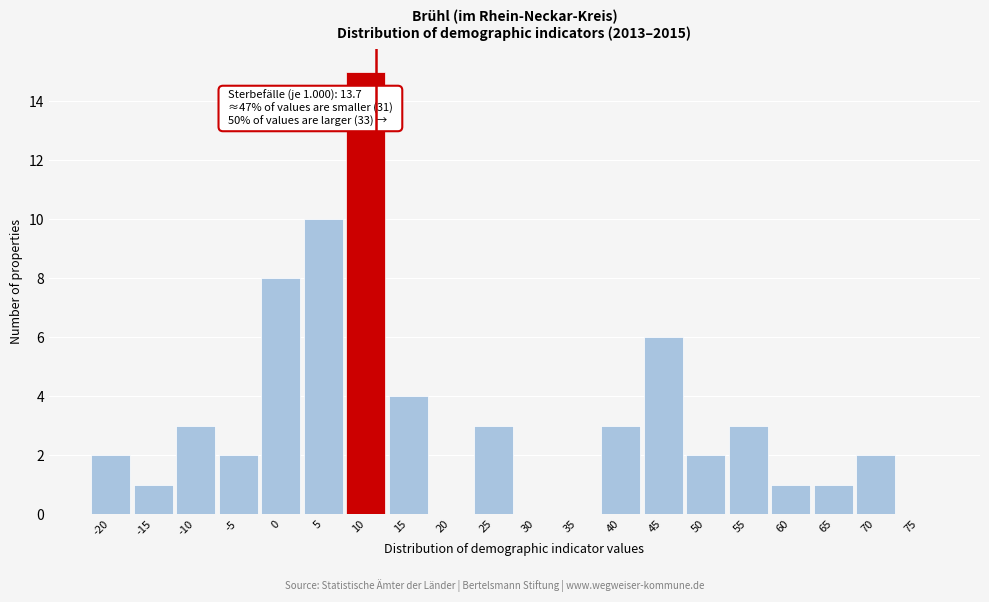

Reading left to right, what are all the values shown in this chart?

-20=2	-15=1	-10=3	-5=2	0=8	5=10	10=15	15=4	20=0	25=3	30=0	35=0	40=3	45=6	50=2	55=3	60=1	65=1	70=2	75=0